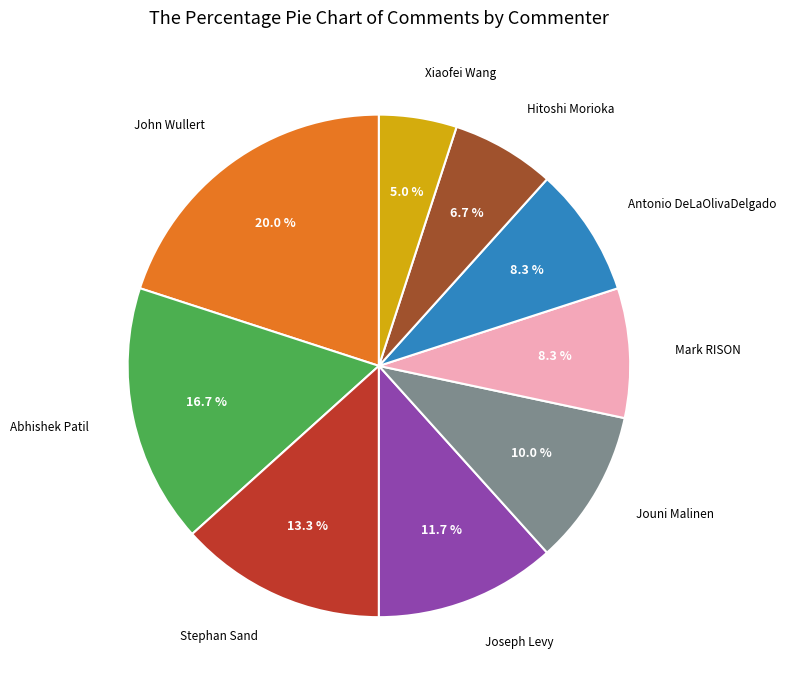

Is there a majority slice in this chart?

No